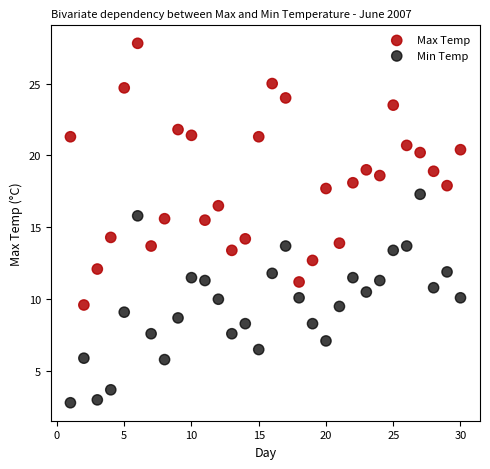

Across all data points, what is the range of Y values (max minus min)?

25.0